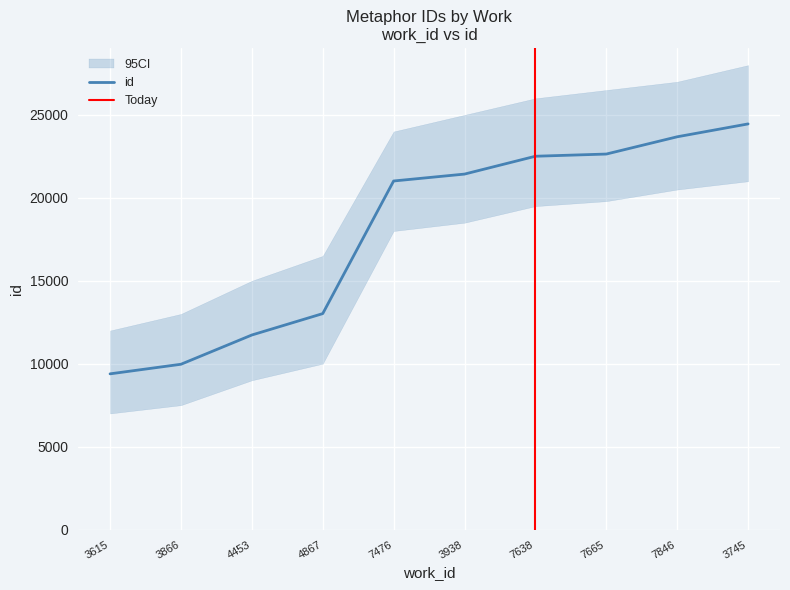

At which category does the chart reach its minimum across all series?

3615